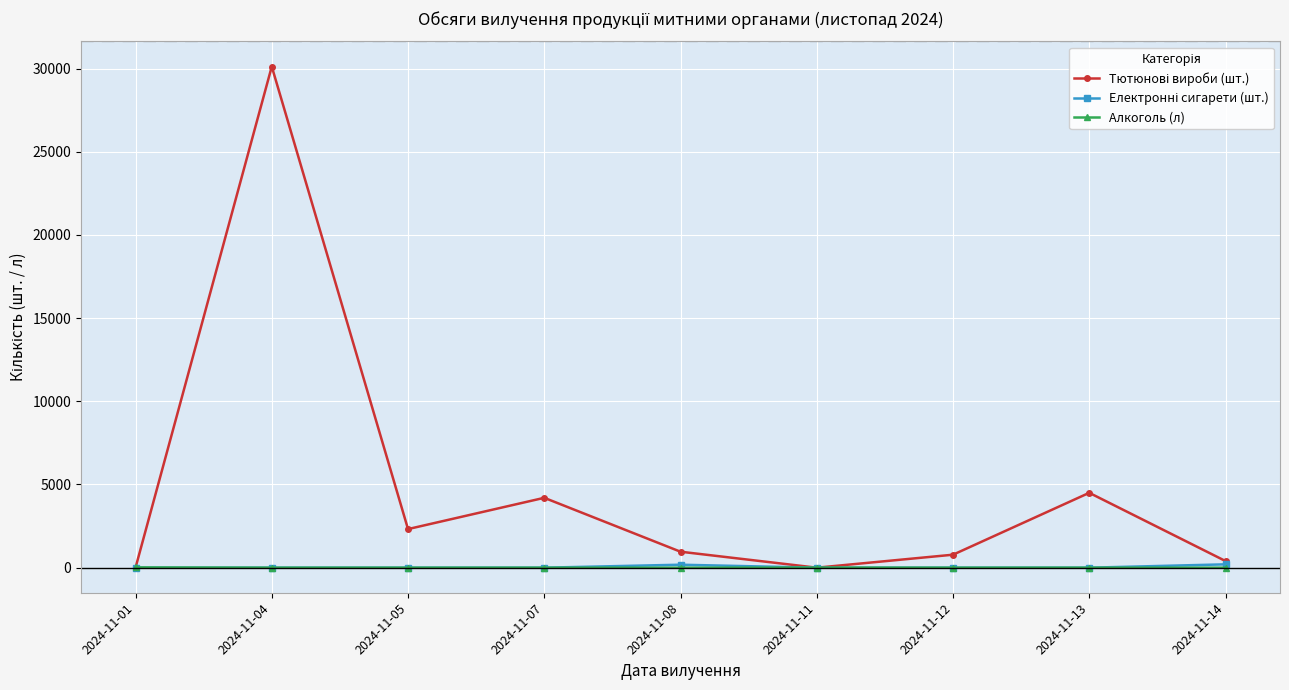

At how many categories does at least one series exceed 24827?

1